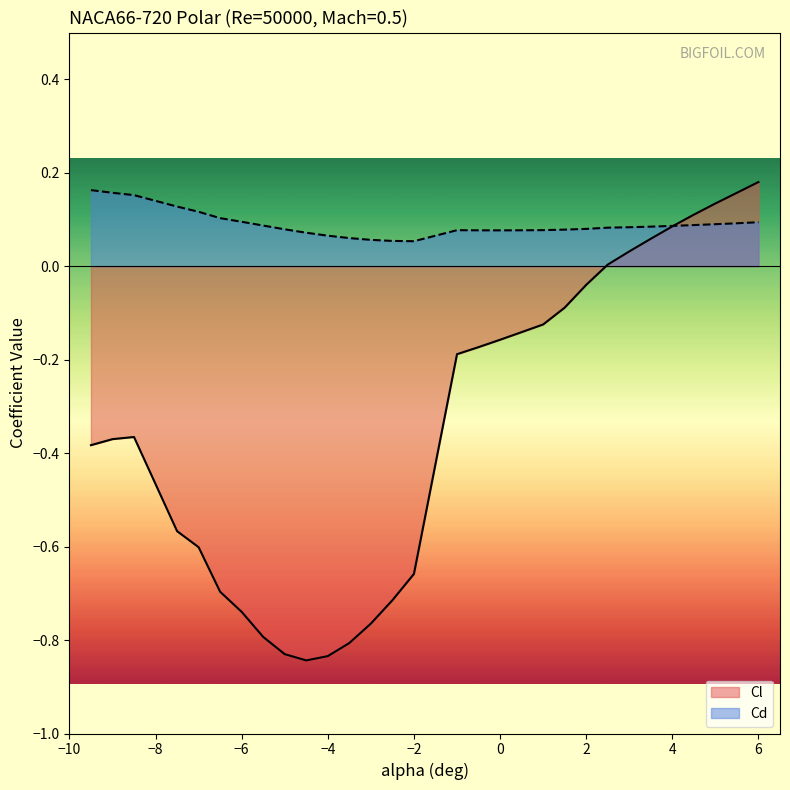

Which series has the largest total across all categories?

Cd